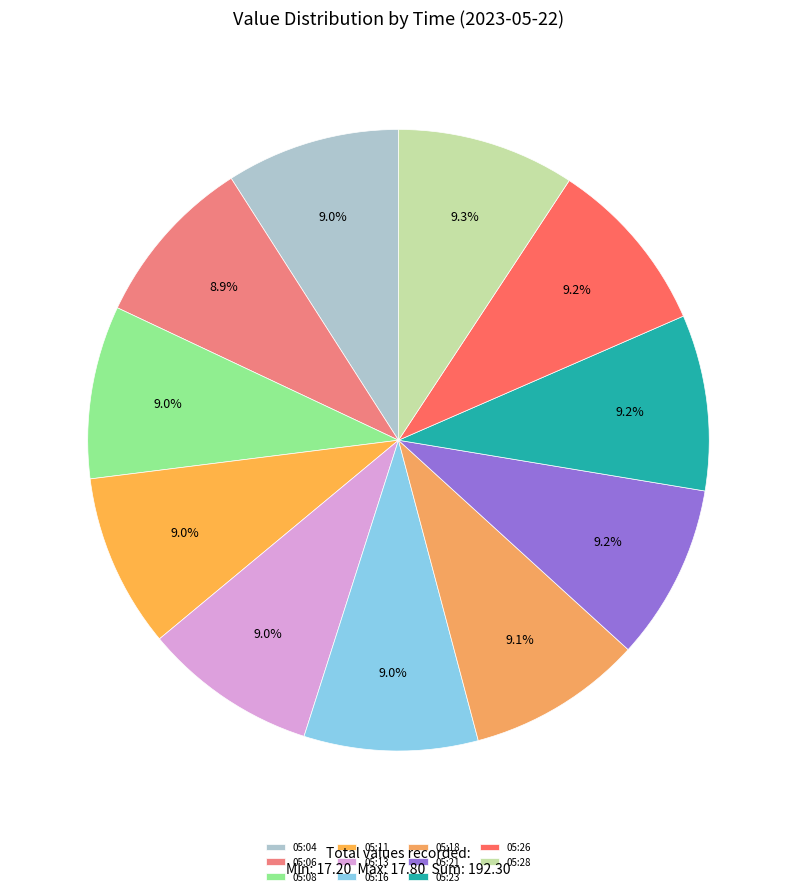

To the nearest percent, what percentage of the pie is 05:18?

9%